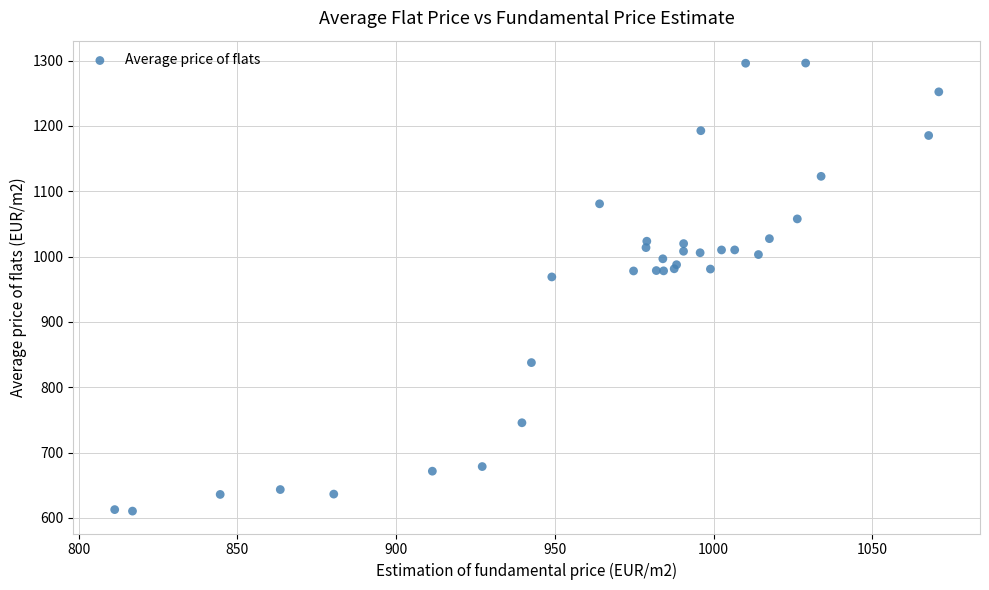

What Y value in the scatter plot is closest to 953?

968.8